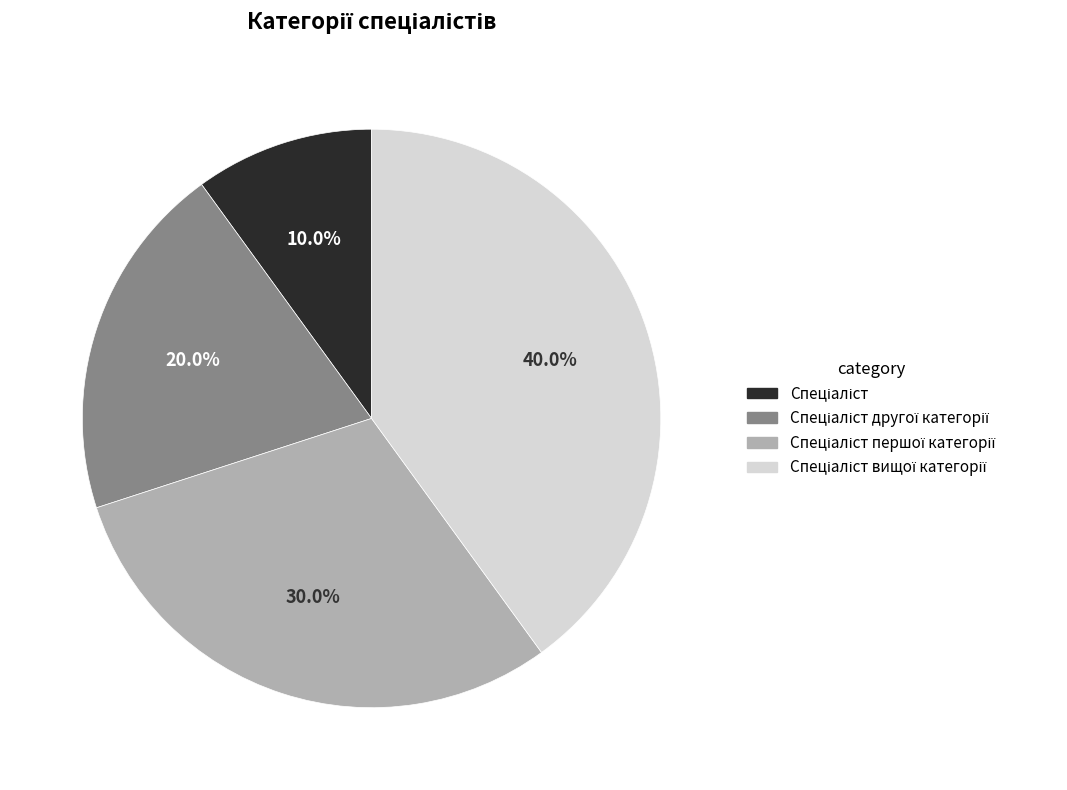

Is there a majority slice in this chart?

No